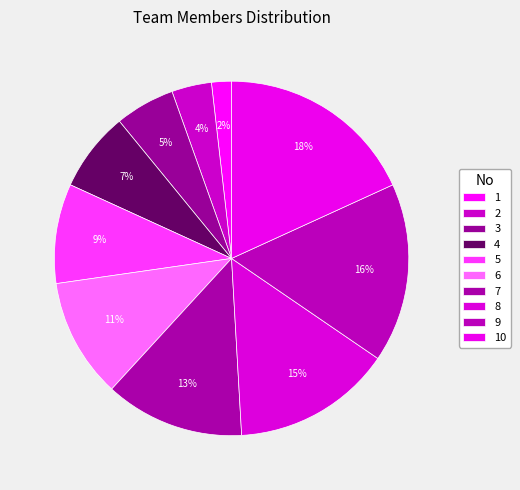

What percentage is the 2 slice, to the nearest percent?

4%